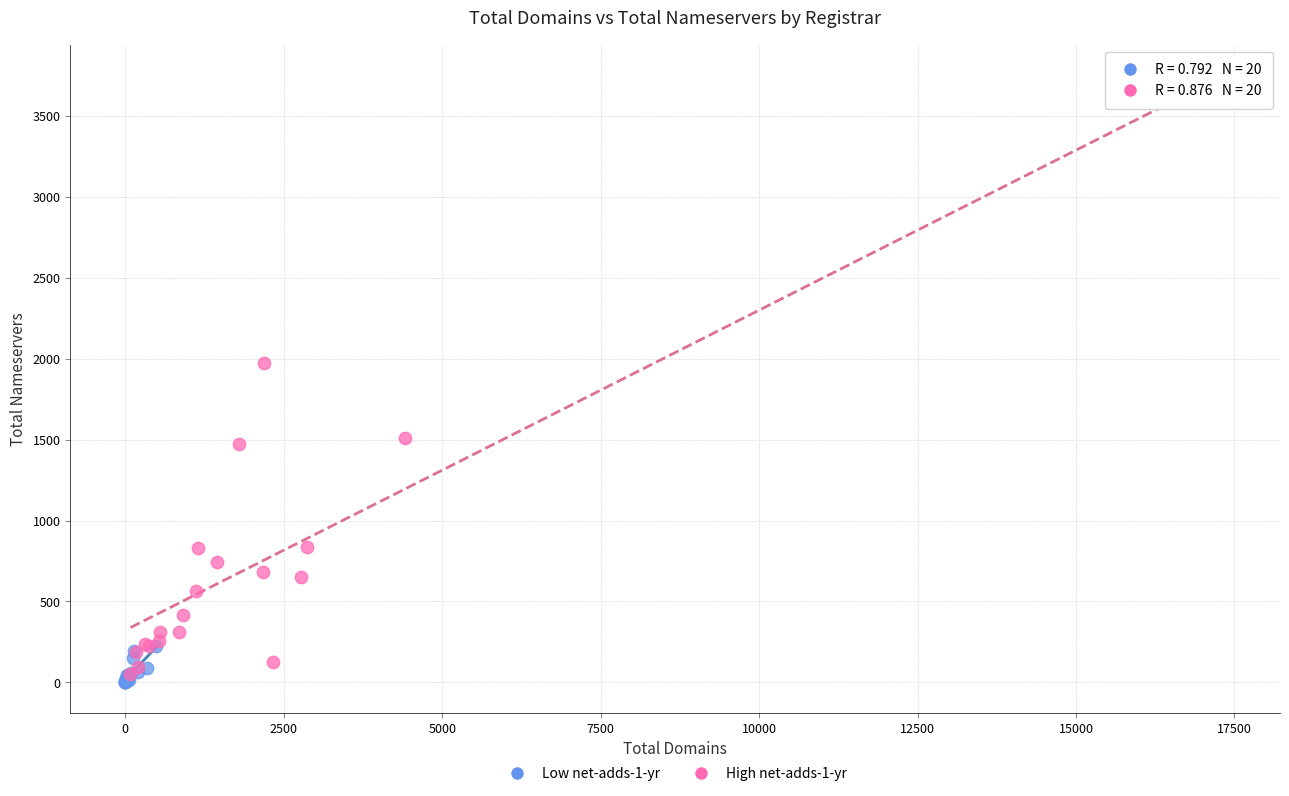

Which series has the widest spread of Y values?

High net-adds-1-yr